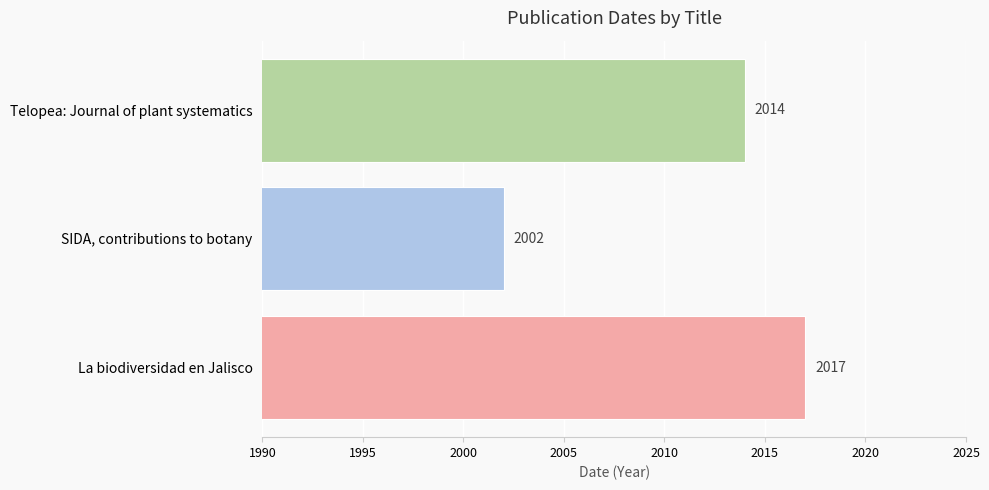

Reading bottom to top, what are all the values shown in this chart?

2017	2002	2014